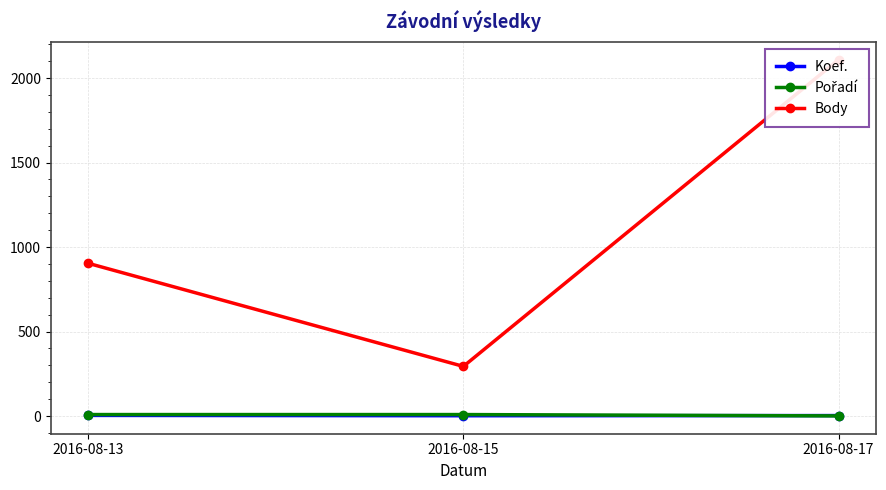

Where does the Koef. series first go above 3?

2016-08-13